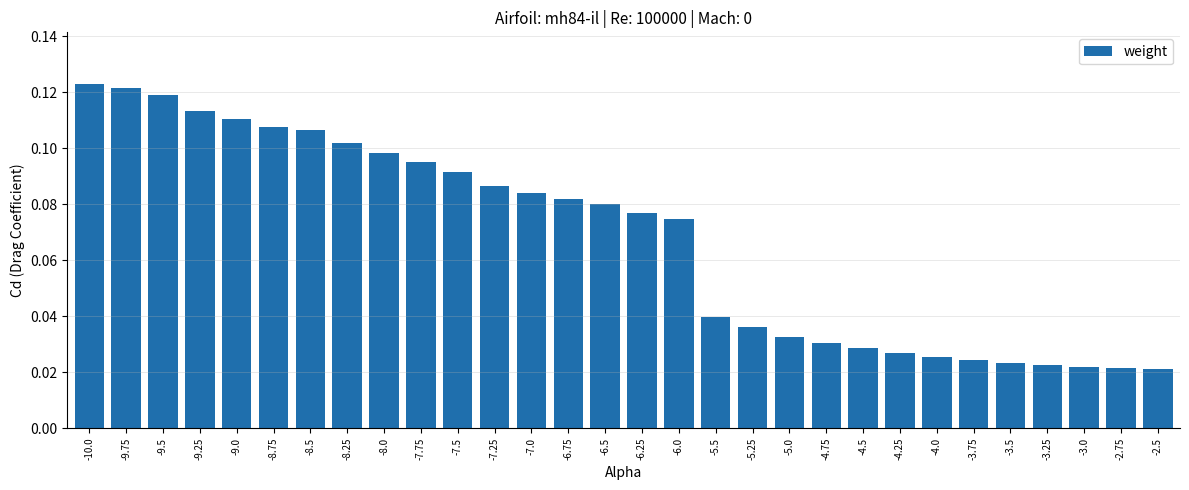

Between -4.25 and -3.25, which is larger?

-4.25